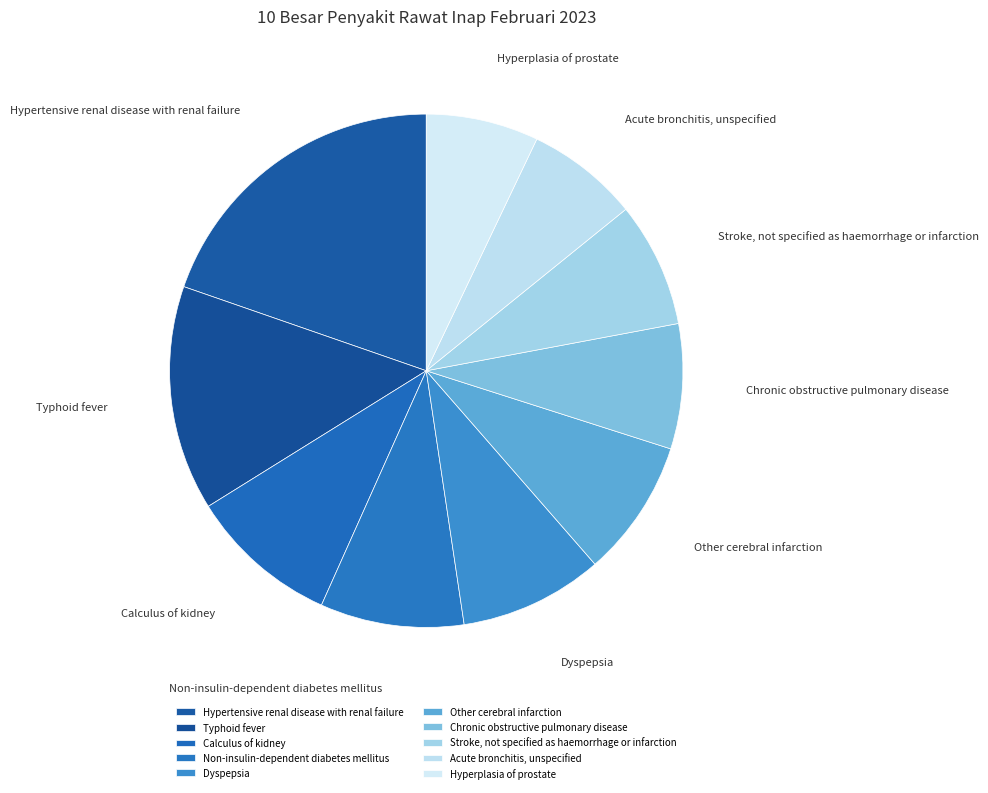

Count the number of slices in the pie.

10